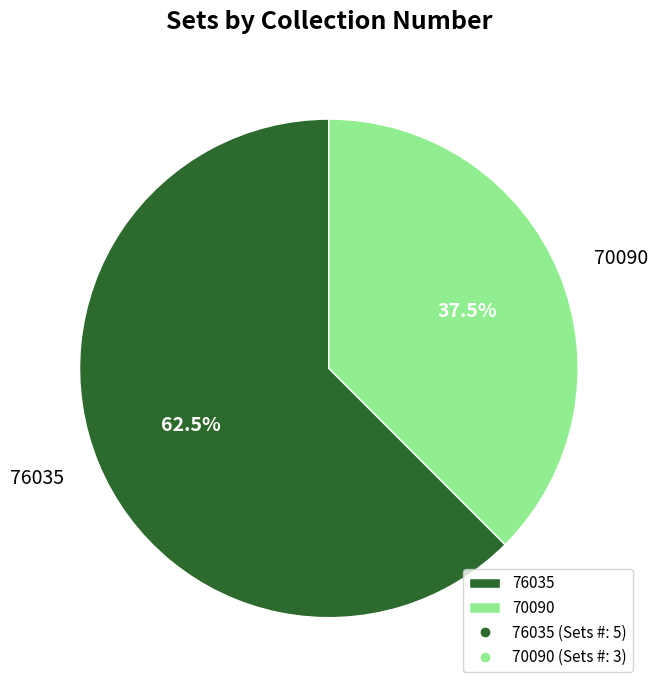

How many segments does this pie chart have?

2